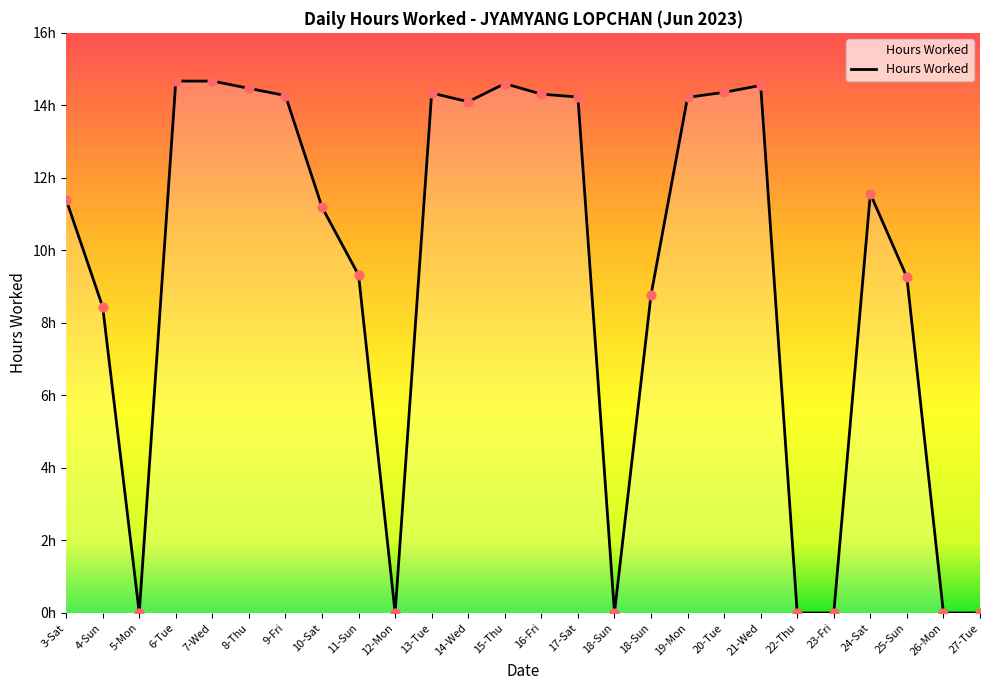

Approximately how many times larger is the value at 7-Wed compared to 24-Sat?

1.3